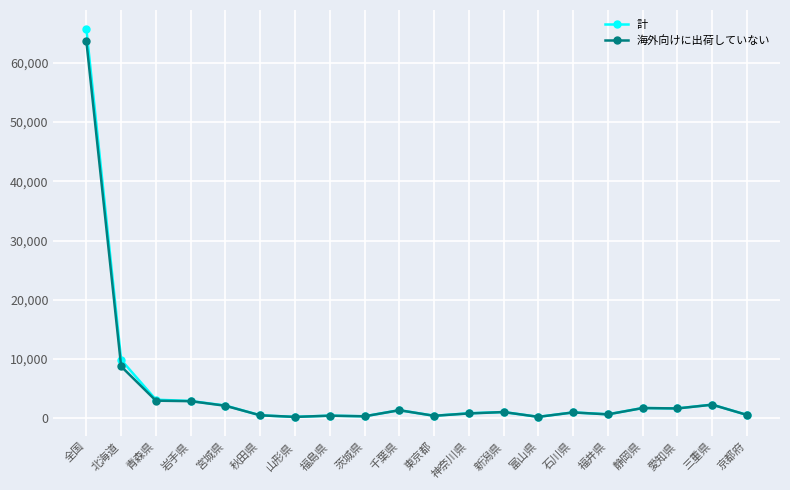

What is the label of the 15th point from the left?

石川県